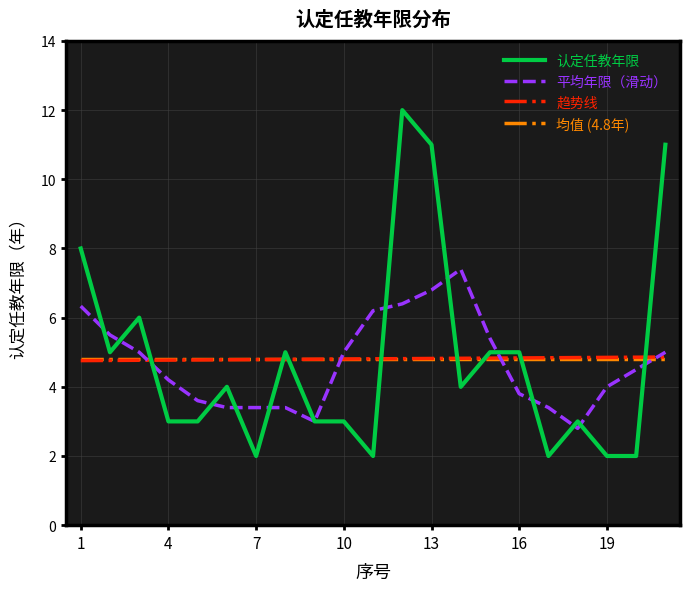

What is the highest value of the 平均年限（滑动） series?

7.4